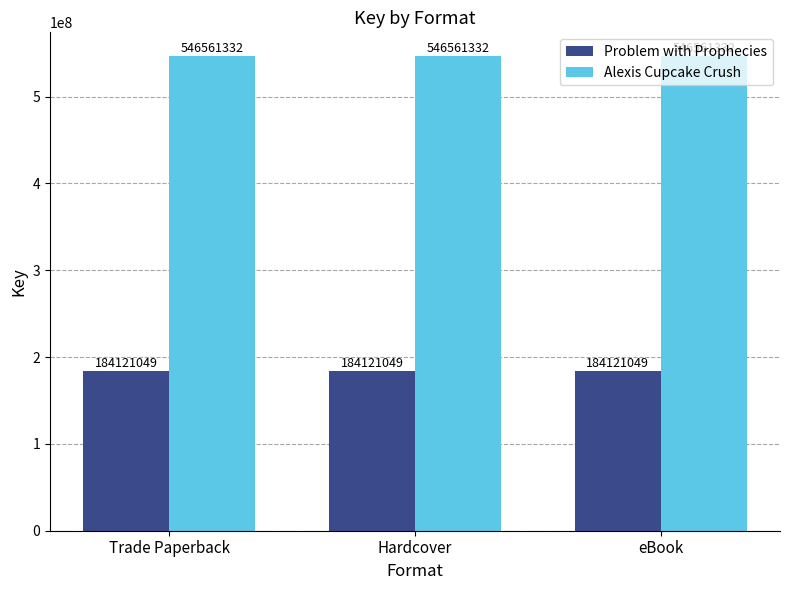

Count the number of data series in this chart.

2